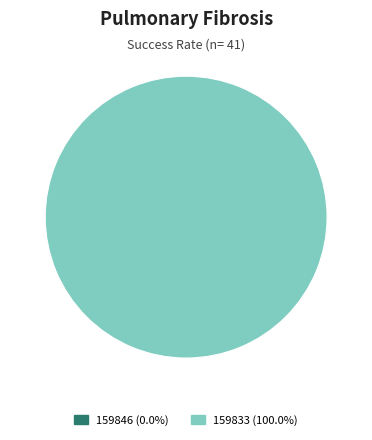

Is it true that 159846 is 0% of the pie?

True